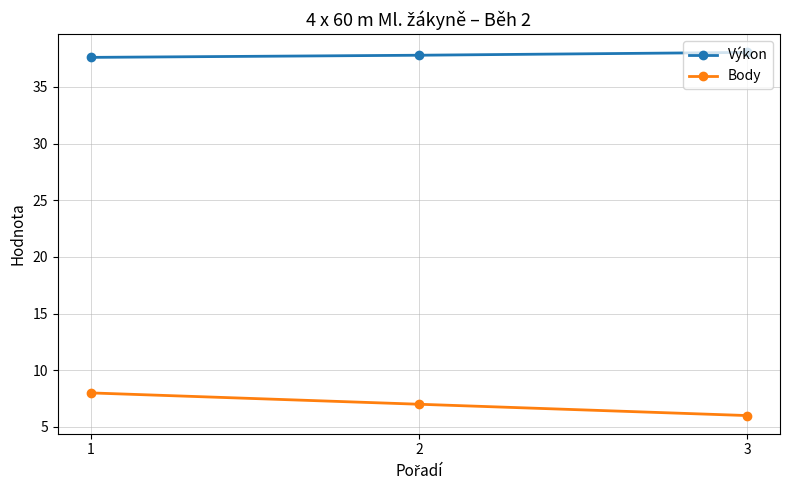

Which label corresponds to the smallest value in the chart?

3